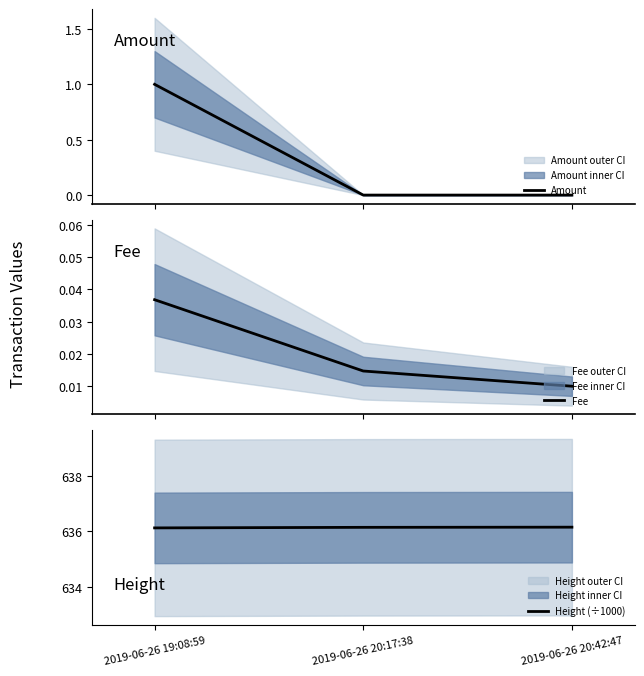

How many distinct data groups are displayed?

3